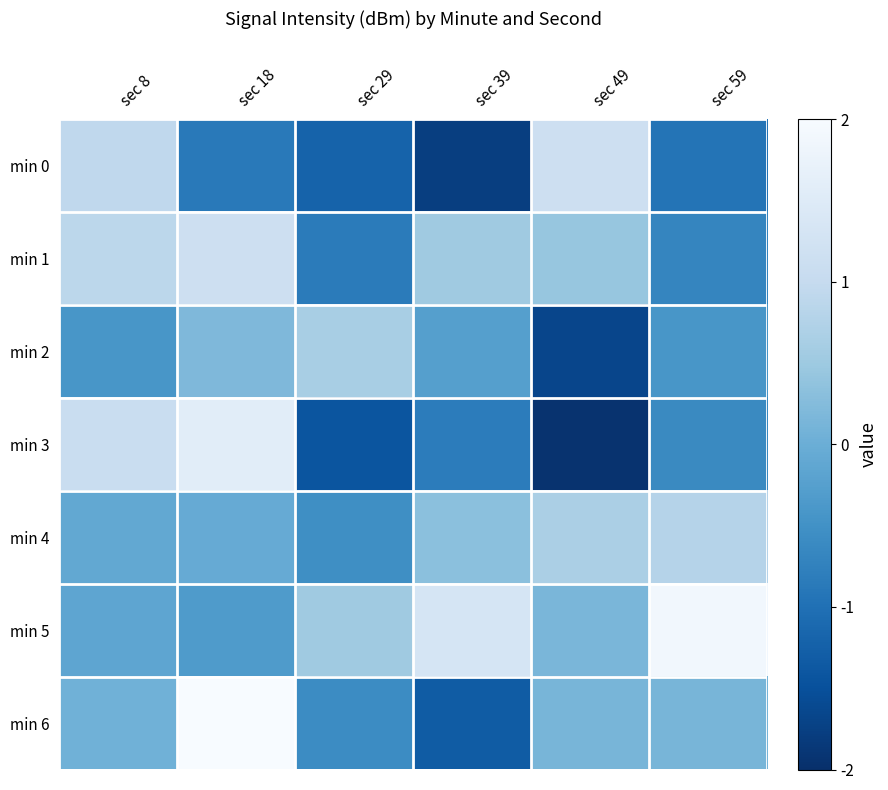

Between sec 49 and sec 59, which series saw the biggest shift?

min 0